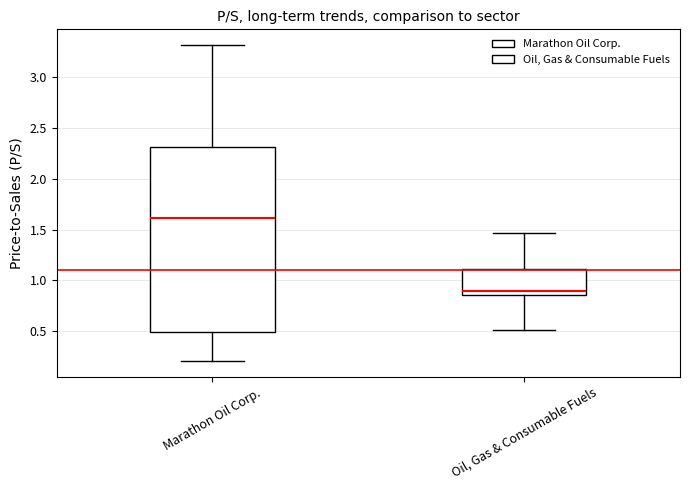

Comparing the boxes themselves (not the whiskers), which one is the tallest?

Marathon Oil Corp.